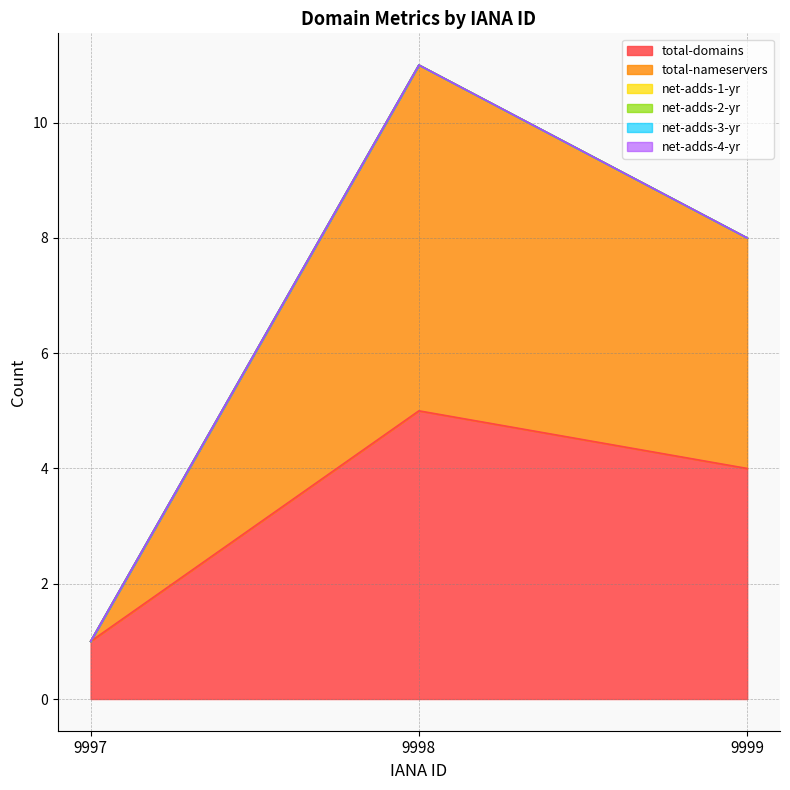

Reading right to left, extract all data points from this chart.

total-domains: 9999=4	9998=5	9997=1
total-nameservers: 9999=4	9998=6	9997=0
net-adds-1-yr: 9999=0	9998=0	9997=0
net-adds-2-yr: 9999=0	9998=0	9997=0
net-adds-3-yr: 9999=0	9998=0	9997=0
net-adds-4-yr: 9999=0	9998=0	9997=0